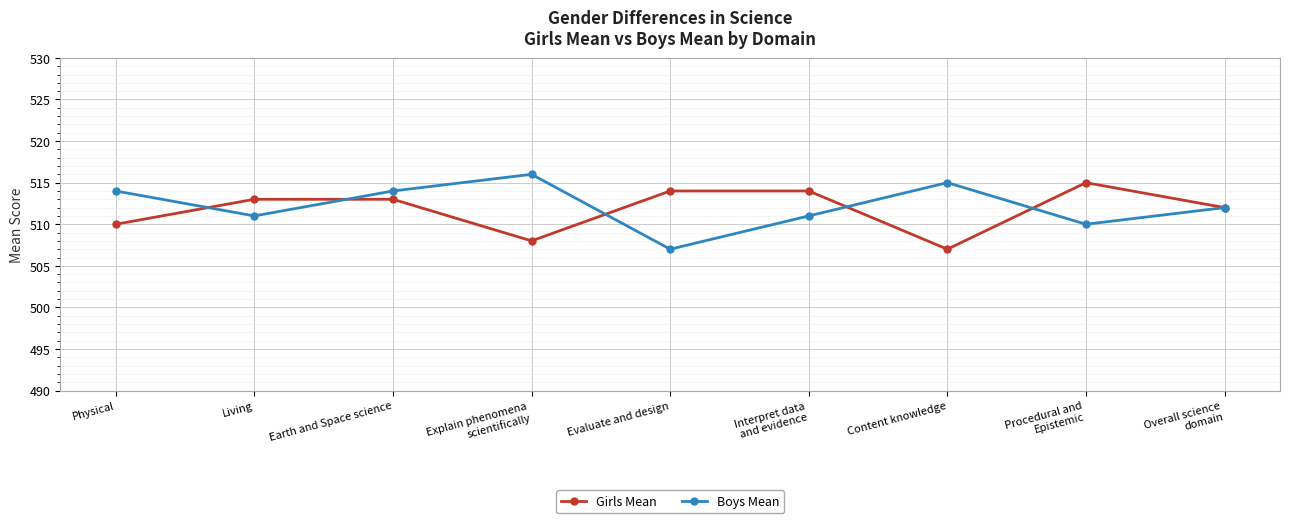

What is the difference between the second highest and second lowest values in the Boys Mean series?

5